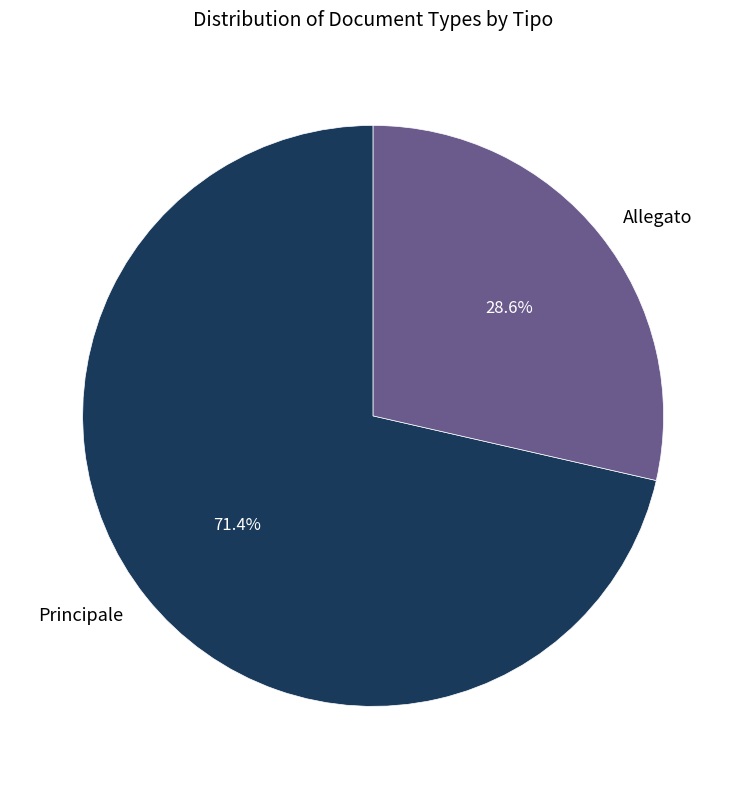

Between Principale and Allegato, which is larger?

Principale